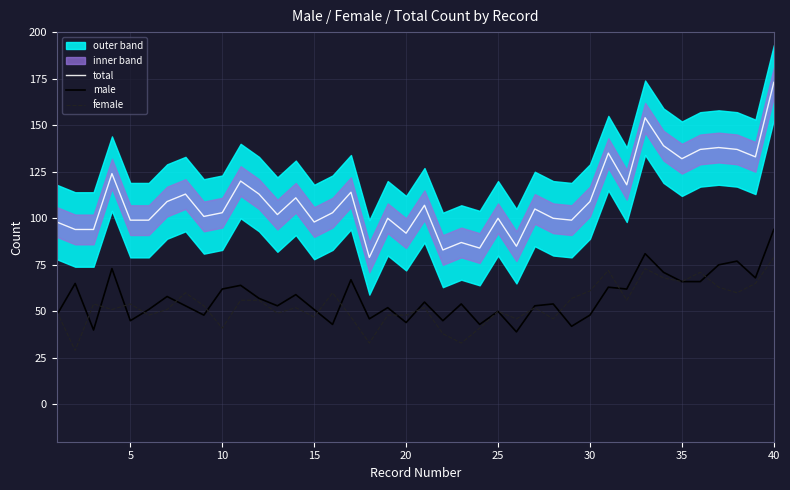

At how many categories does at least one series exceed 161?

1